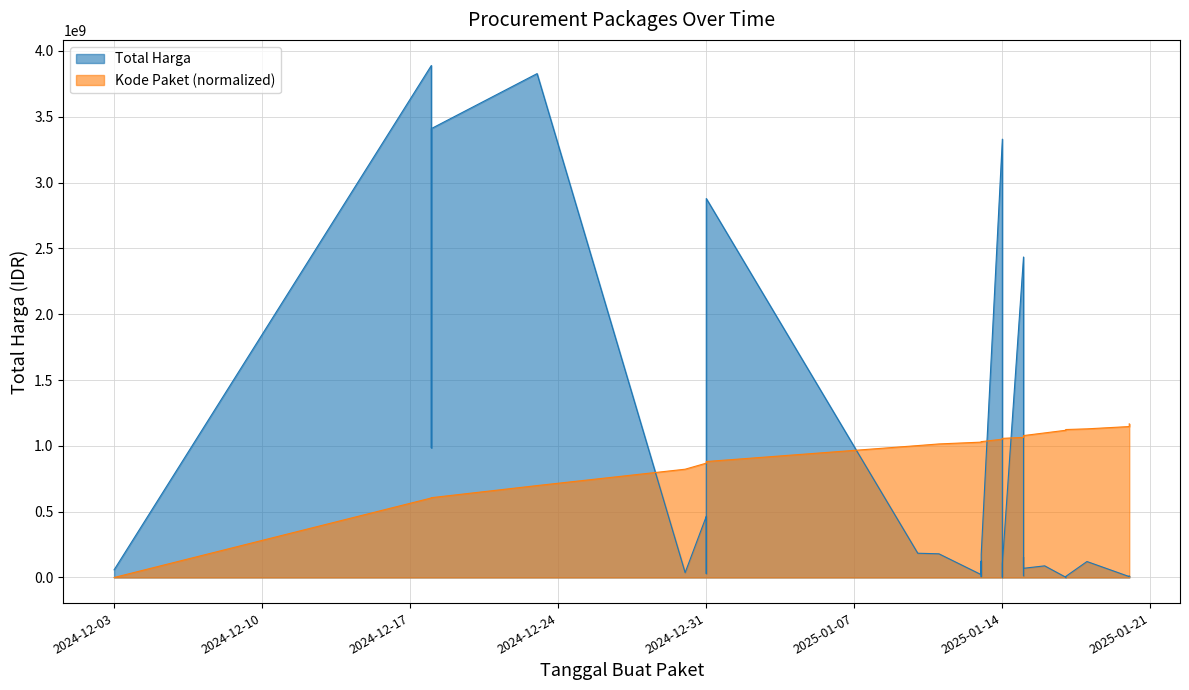

What is the difference between the Total Harga values at 2025-01-13 and 2025-01-18?

80207030.0